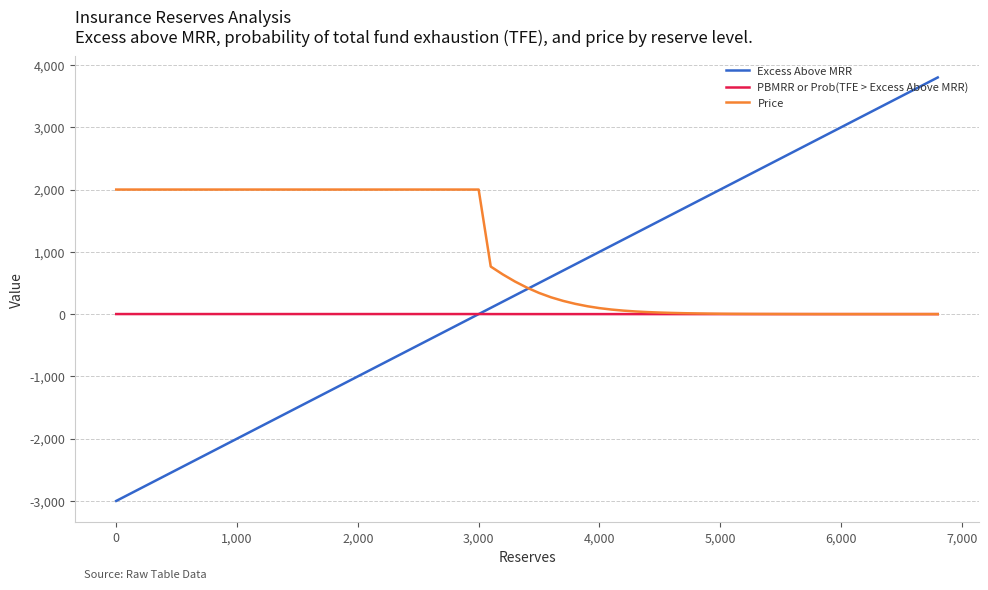

Which series has the widest spread of values?

Excess Above MRR